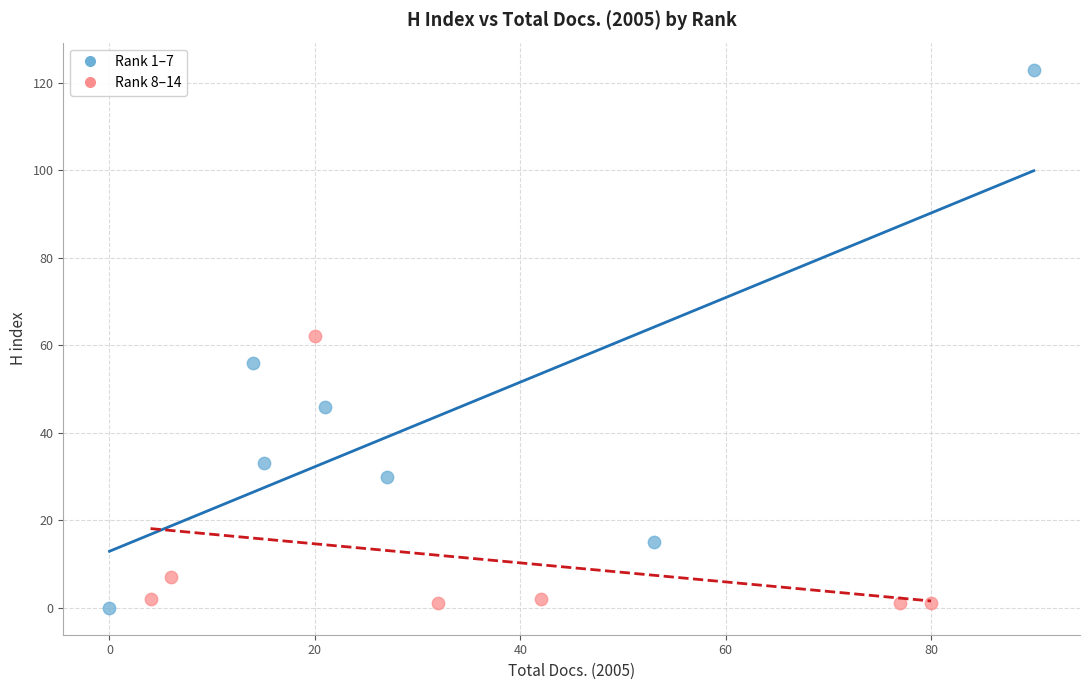

Which series has the largest Y range (max minus min)?

Rank 1–7